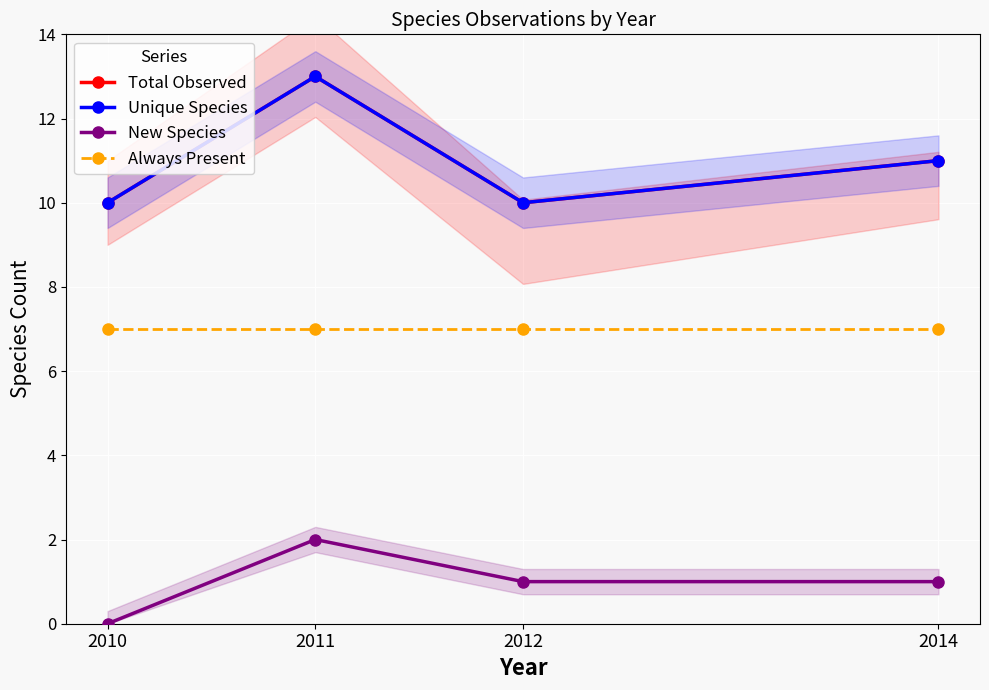

At which category is the sum across all series the highest?

2011